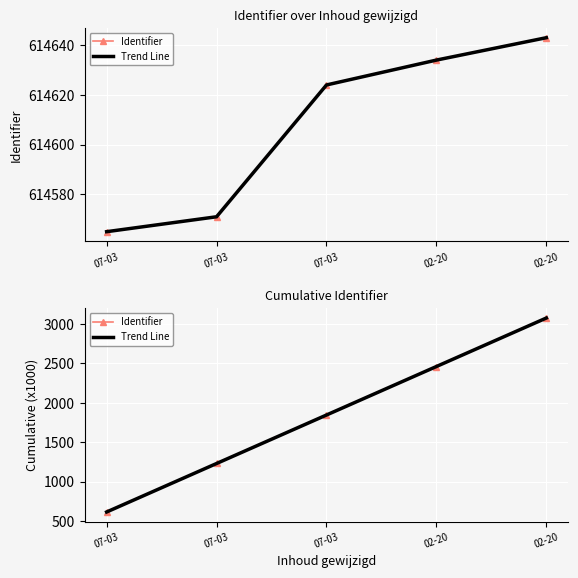

What is the maximum value for Trend Line?

3073.0